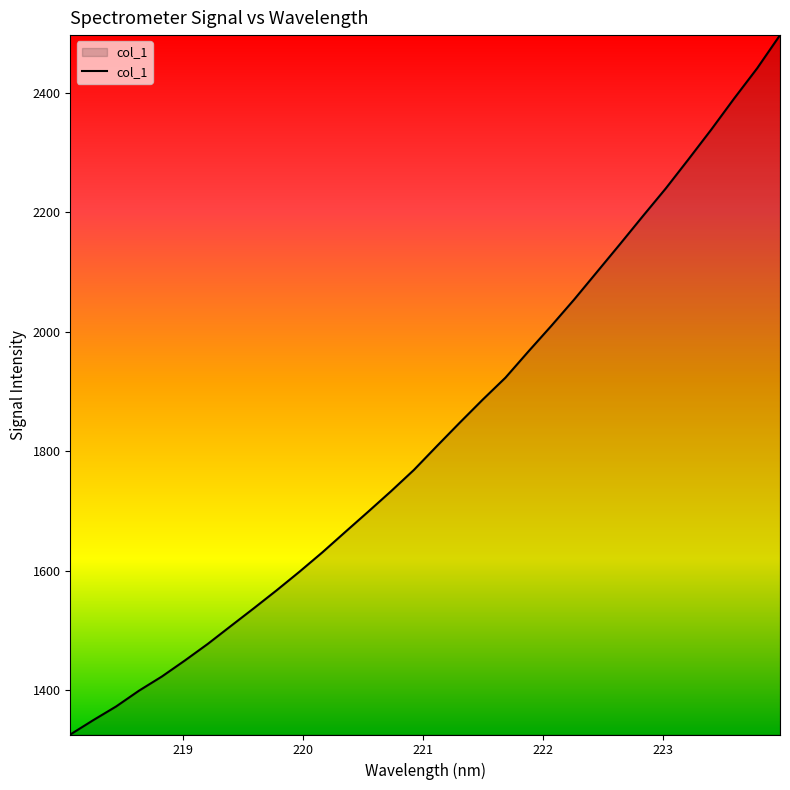

What is the difference between the maximum and minimum values?

1170.3